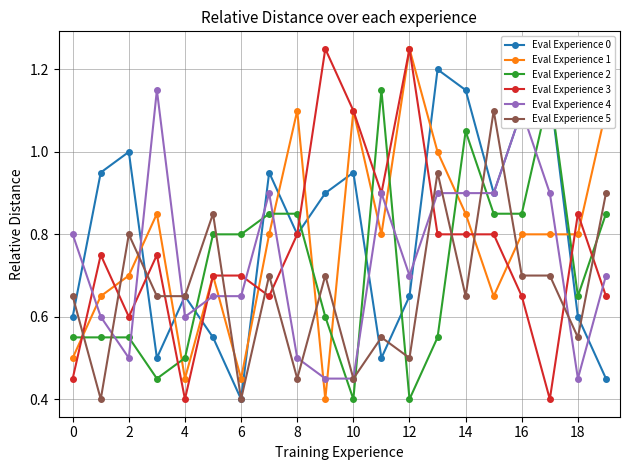

What are all the series names shown in the legend?

Eval Experience 0, Eval Experience 1, Eval Experience 2, Eval Experience 3, Eval Experience 4, Eval Experience 5